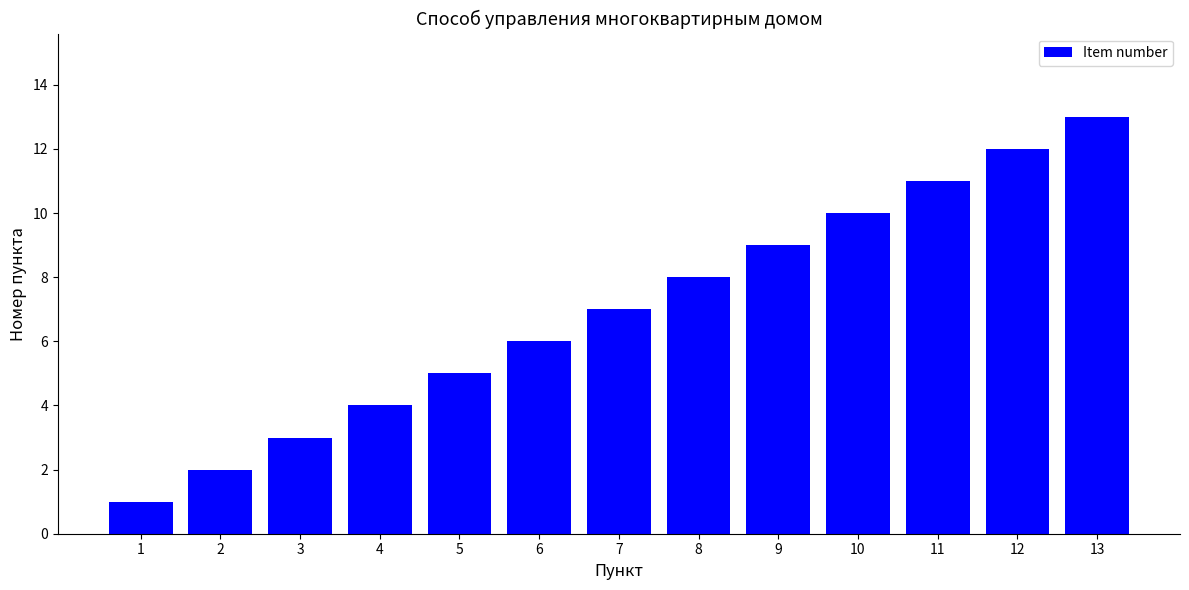

What is the value of the 7th bar from the left?

7